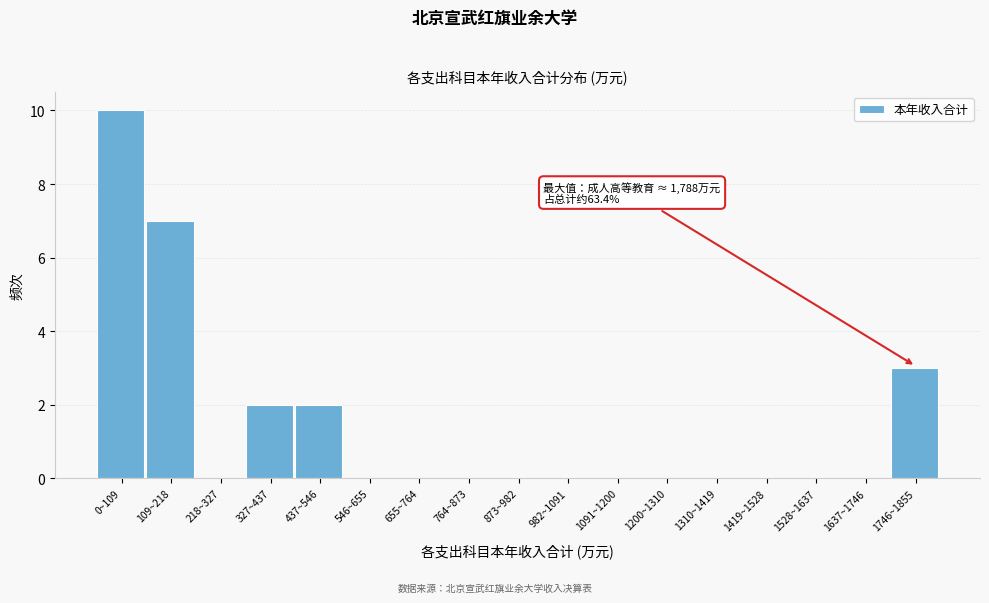

Reading left to right, list all the values displayed in this chart.

0~109=10	109~218=7	218~327=0	327~437=2	437~546=2	546~655=0	655~764=0	764~873=0	873~982=0	982~1091=0	1091~1200=0	1200~1310=0	1310~1419=0	1419~1528=0	1528~1637=0	1637~1746=0	1746~1855=3